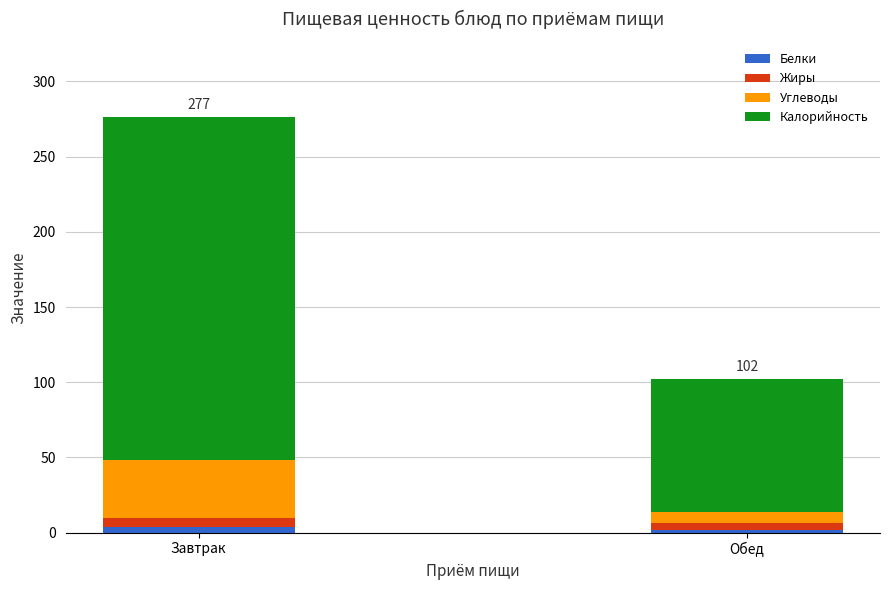

What are all the series names shown in the legend?

Белки, Жиры, Углеводы, Калорийность